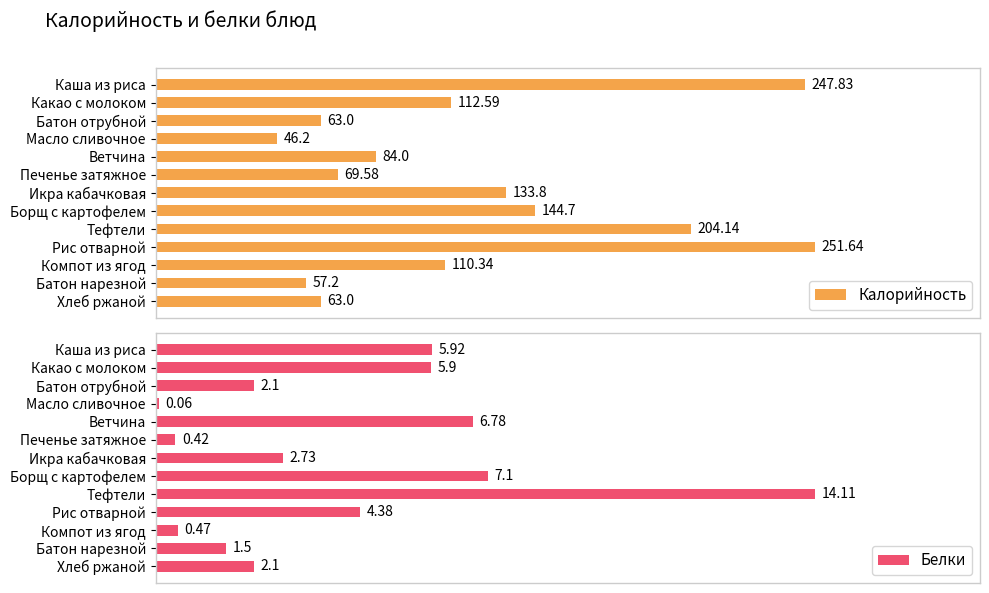

At which label does Белки reach its peak?

Тефтели